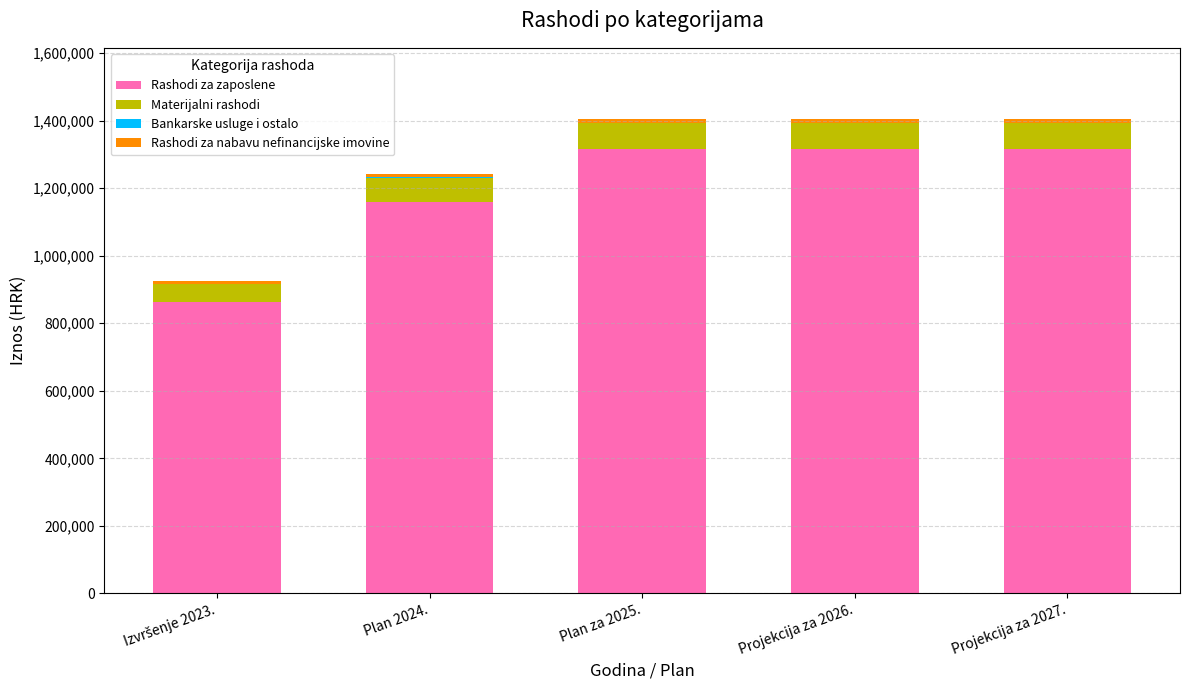

What is the highest value of the Rashodi za zaposlene series?

1317000.0